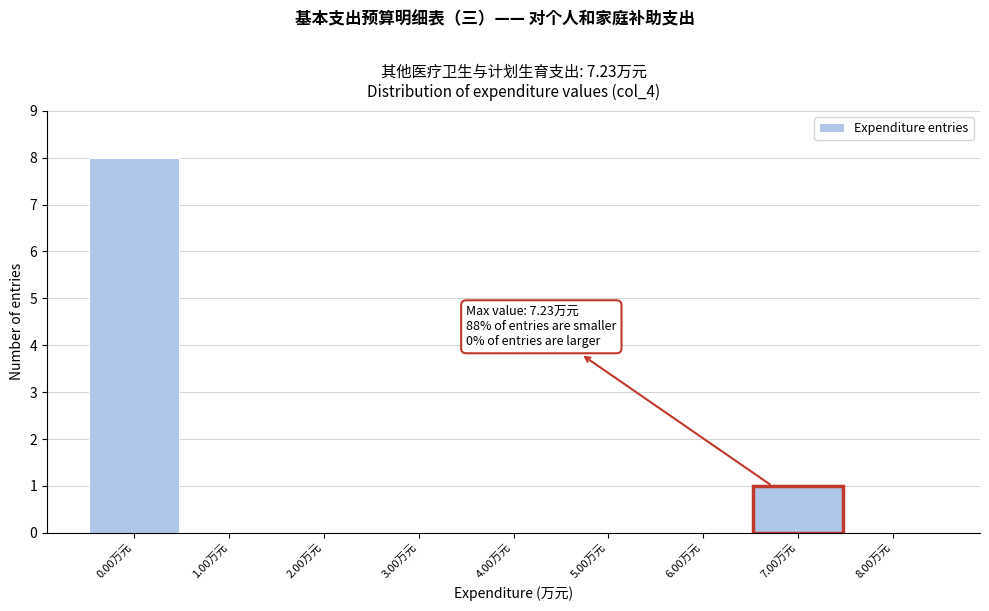

Reading left to right, what are all the values shown in this chart?

0.00万元=8	1.00万元=0	2.00万元=0	3.00万元=0	4.00万元=0	5.00万元=0	6.00万元=0	7.00万元=1	8.00万元=0